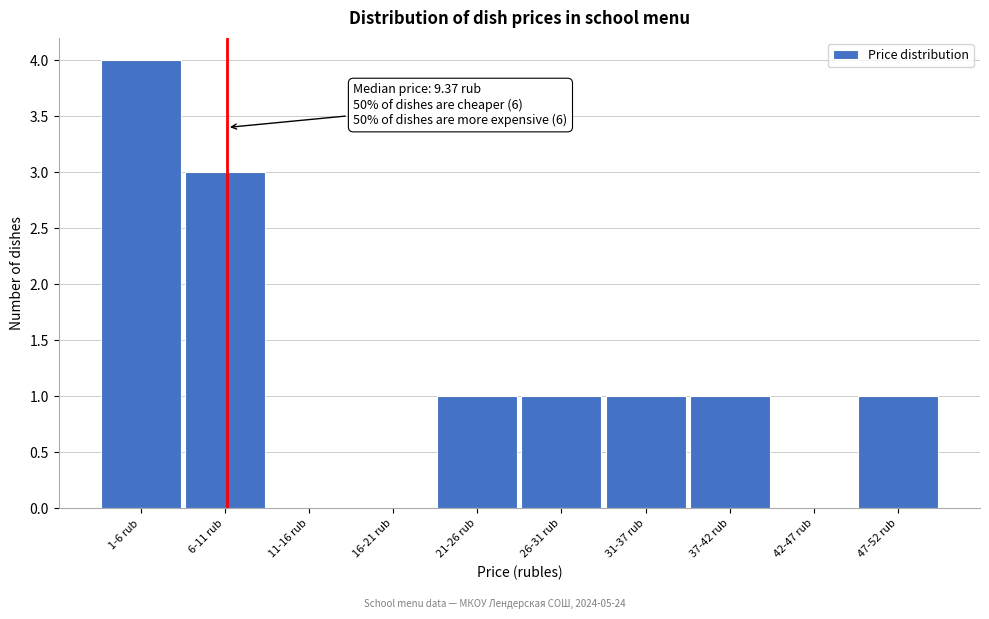

Reading left to right, transcribe all the data shown in this chart.

1-6 rub=4	6-11 rub=3	11-16 rub=0	16-21 rub=0	21-26 rub=1	26-31 rub=1	31-37 rub=1	37-42 rub=1	42-47 rub=0	47-52 rub=1